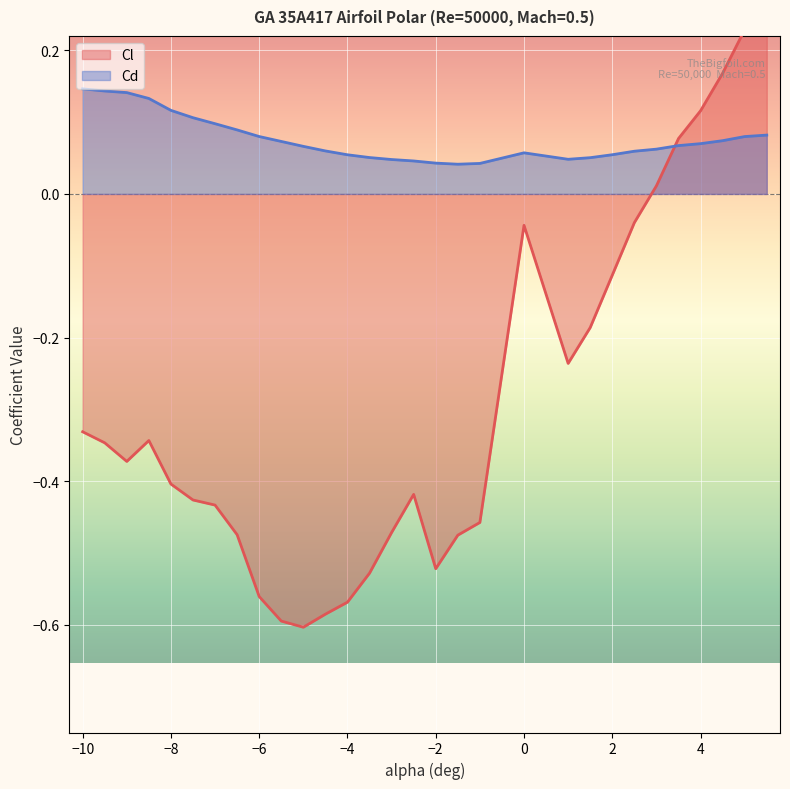

What is the total value across all series at -1.5?

-0.4